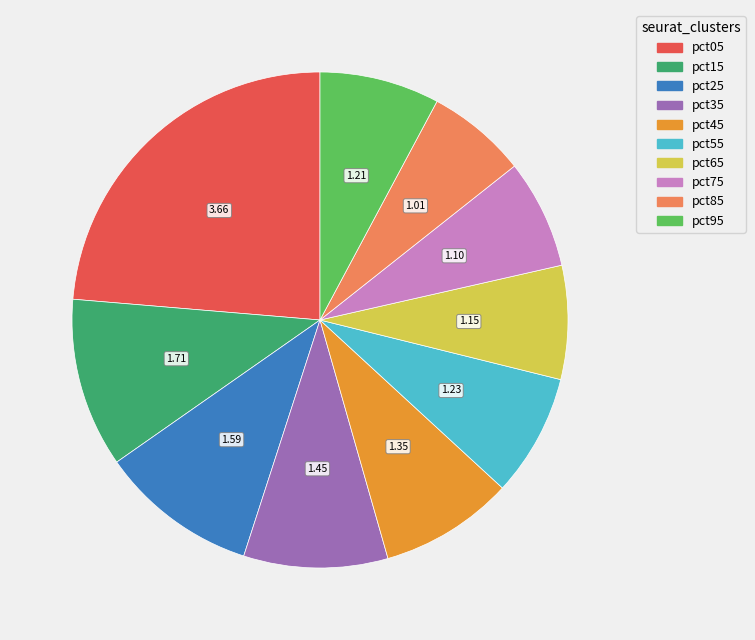

Is there a majority slice in this chart?

No